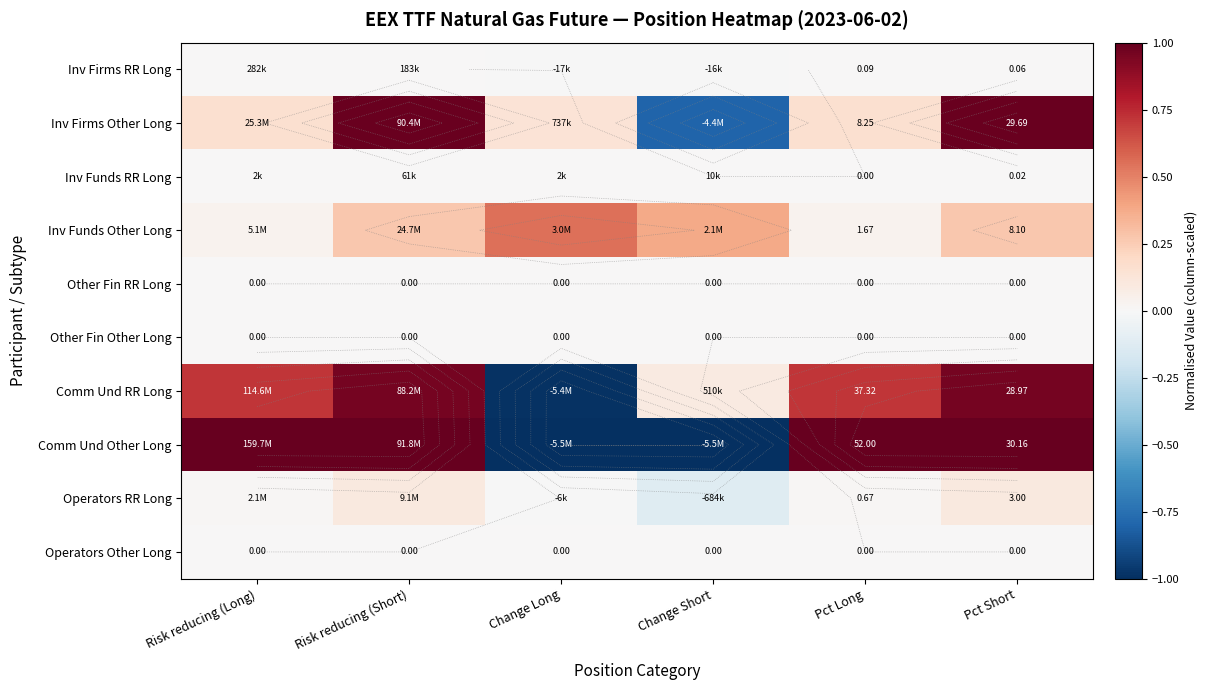

Is the value of Comm Und Other Long at Risk reducing (Long) greater than the value of Operators Other Long at Risk reducing (Short)?

Yes